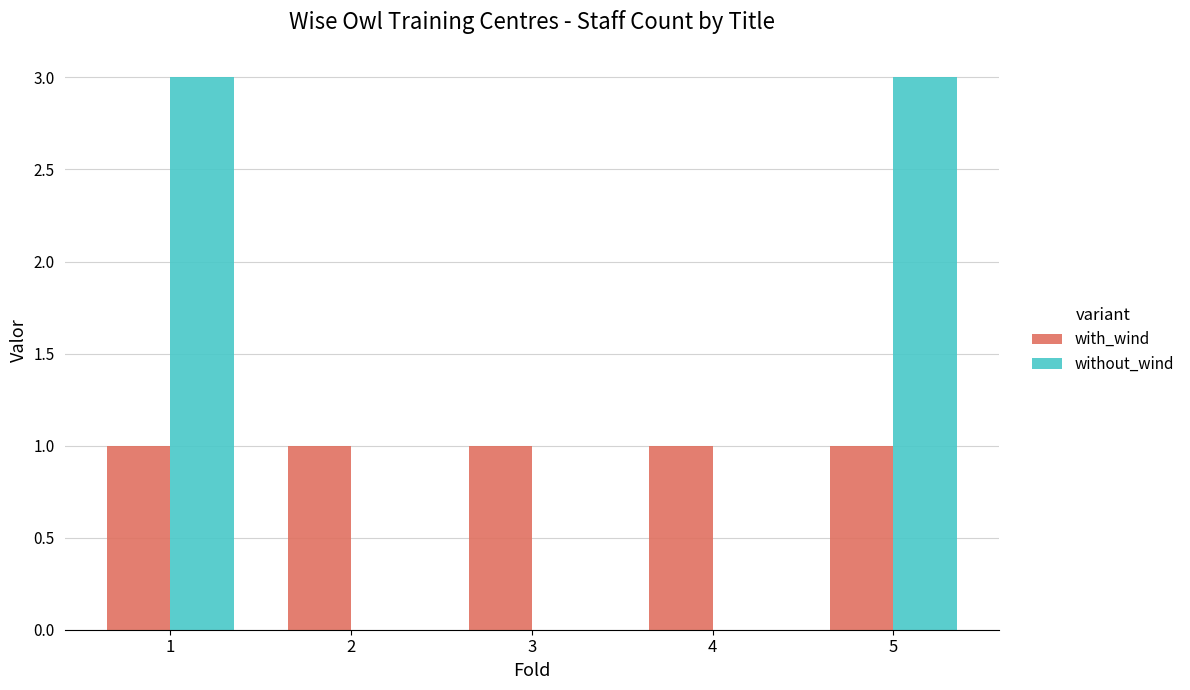

How many series are shown in this chart?

2